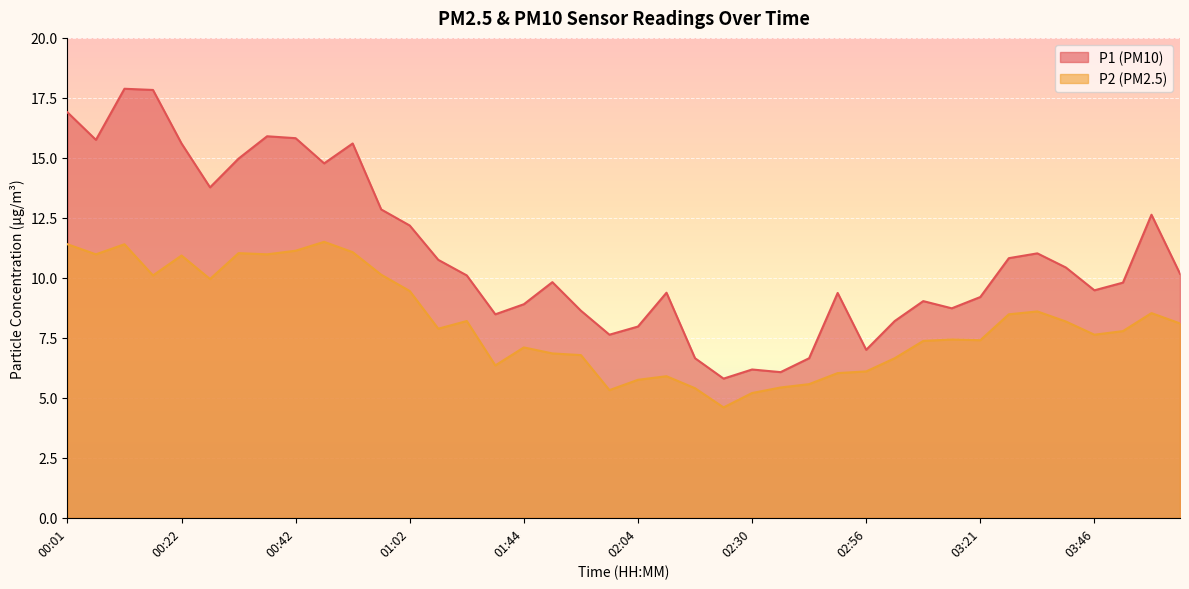

What is the minimum value for P2?

4.6